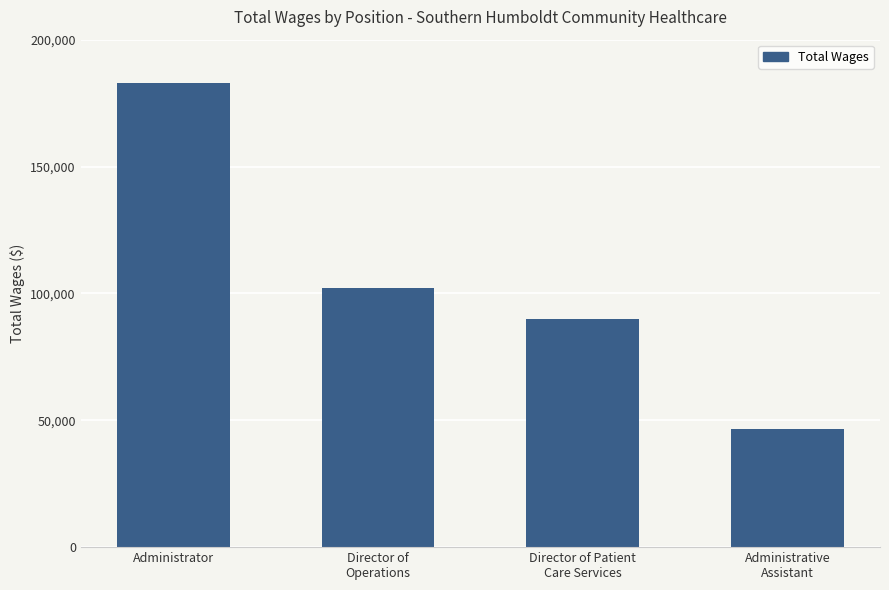

What is the average value?

105293